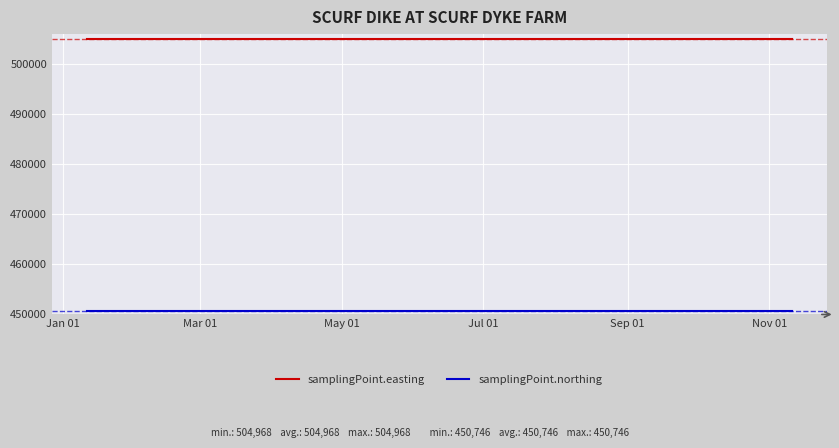

List the series in order of their peak value, lowest first.

samplingPoint.northing, samplingPoint.easting